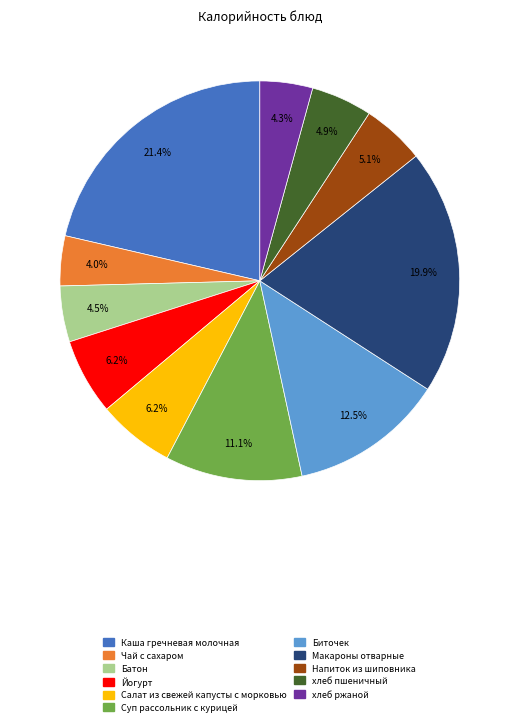

Do Напиток из шиповника and Суп рассольник с курицей together represent more than half of the pie?

No